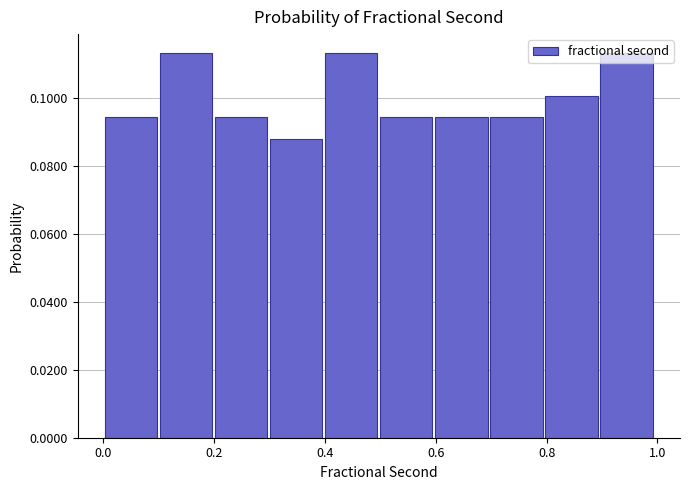

Reading left to right, transcribe this chart: for each bar, give the range it covers on the x-axis and its height. Neither the bar edges nor the heights are printed on the chart, so give them approximately, as read against the axes.

0.0 to 0.1: 0.094
0.1 to 0.2: 0.114
0.2 to 0.3: 0.094
0.3 to 0.4: 0.088
0.4 to 0.5: 0.114
0.5 to 0.6: 0.094
0.6 to 0.7: 0.094
0.7 to 0.8: 0.094
0.8 to 0.9: 0.100
0.9 to 1.0: 0.114